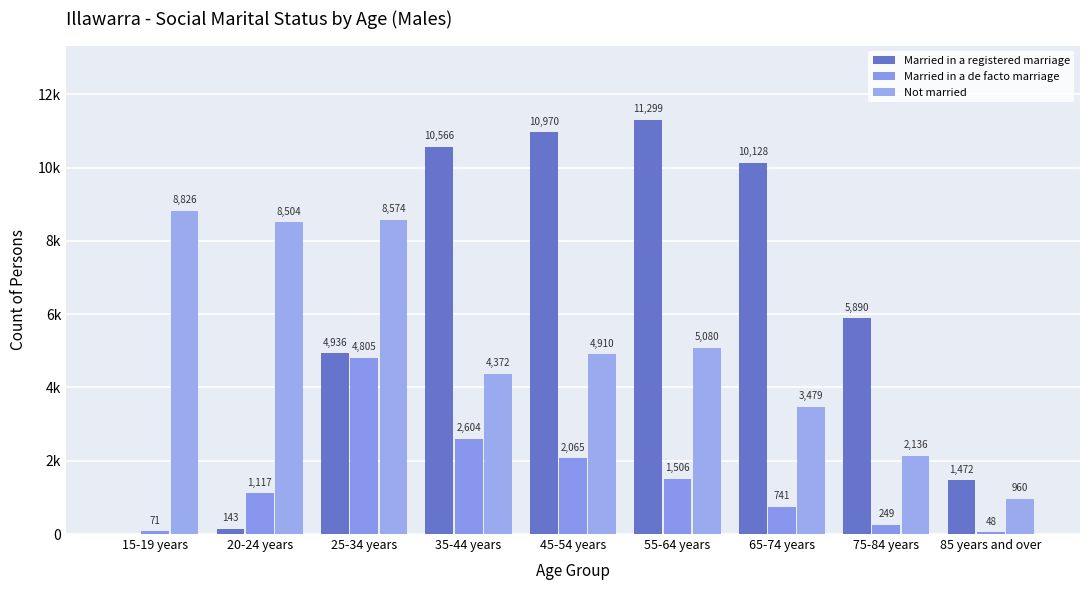

Rank the series by their average value, from highest to lowest.

Married in a registered marriage, Not married, Married in a de facto marriage